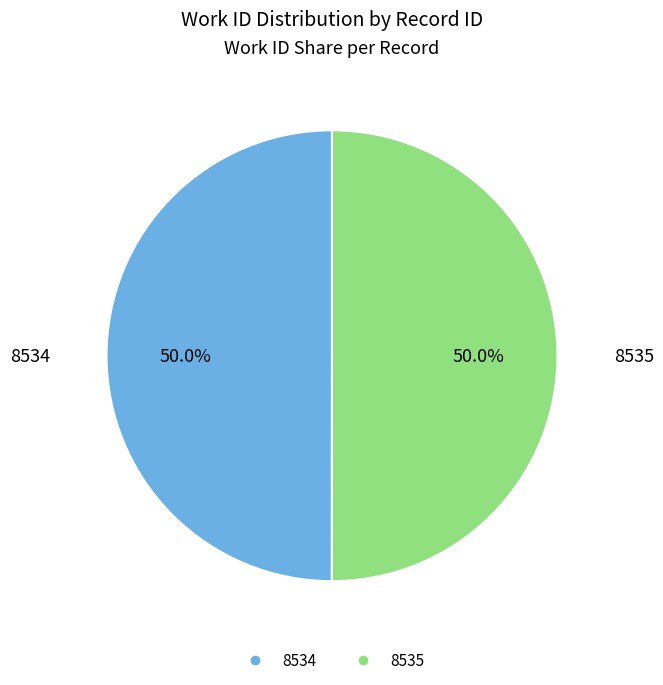

To the nearest percent, what percentage of the pie is 8534?

50%